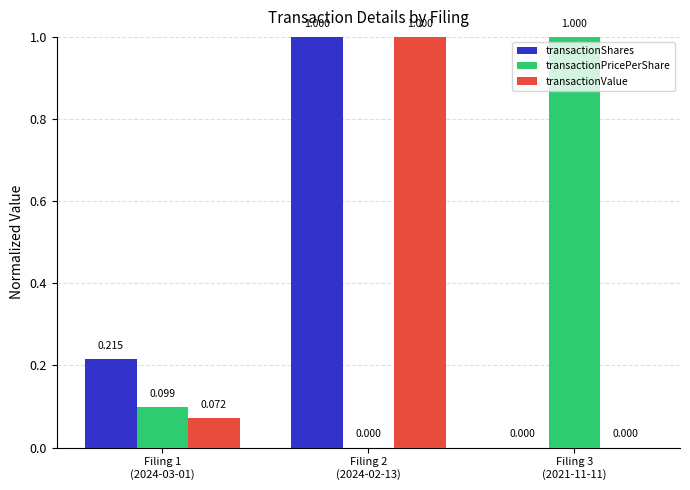

What is the average value of the transactionValue series?

0.4